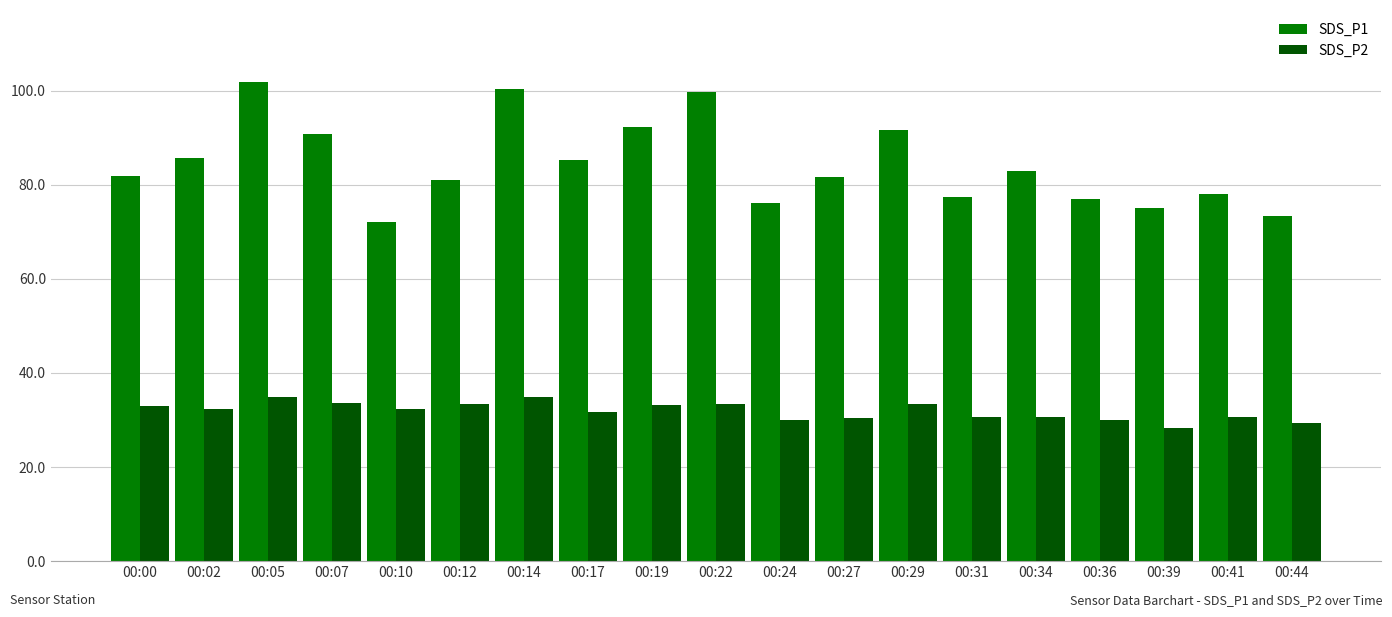

How many data points does each series have?

19